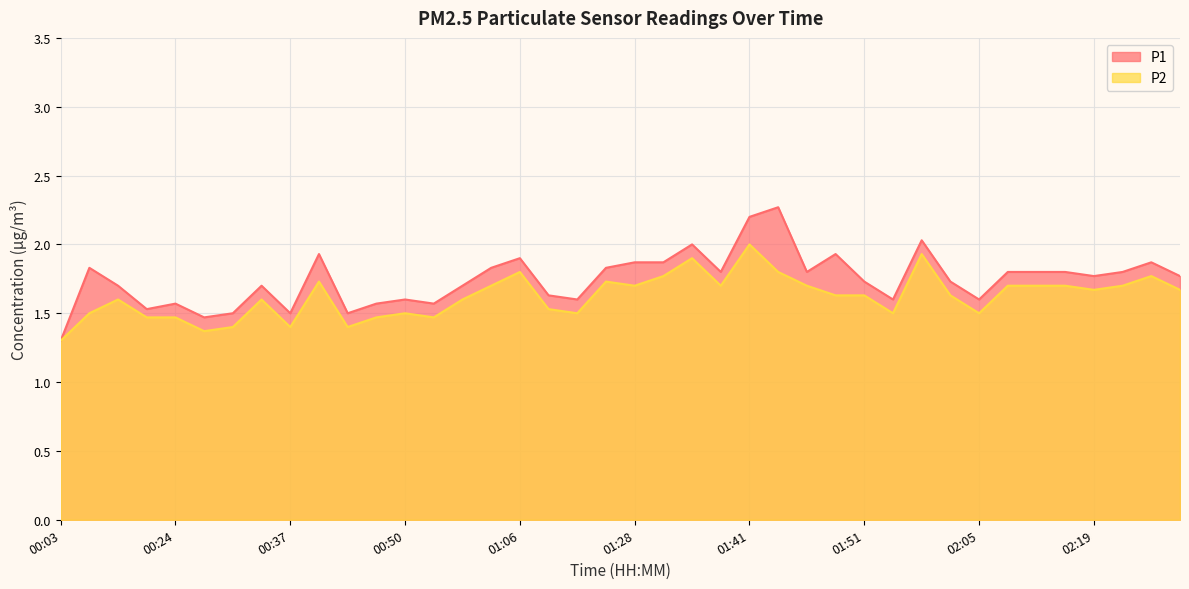

Rank the series by their average value, from highest to lowest.

P1, P2